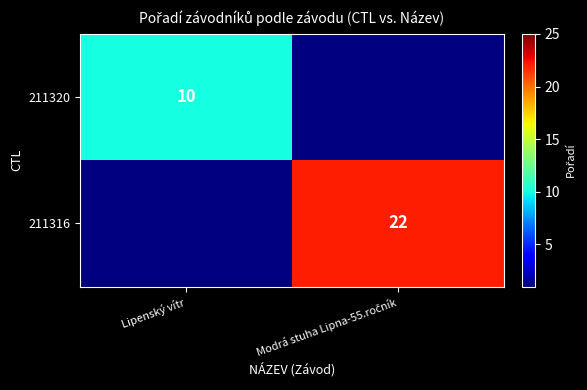

True or false: 211320 has a value of 6 at Lipenský vítr.

False